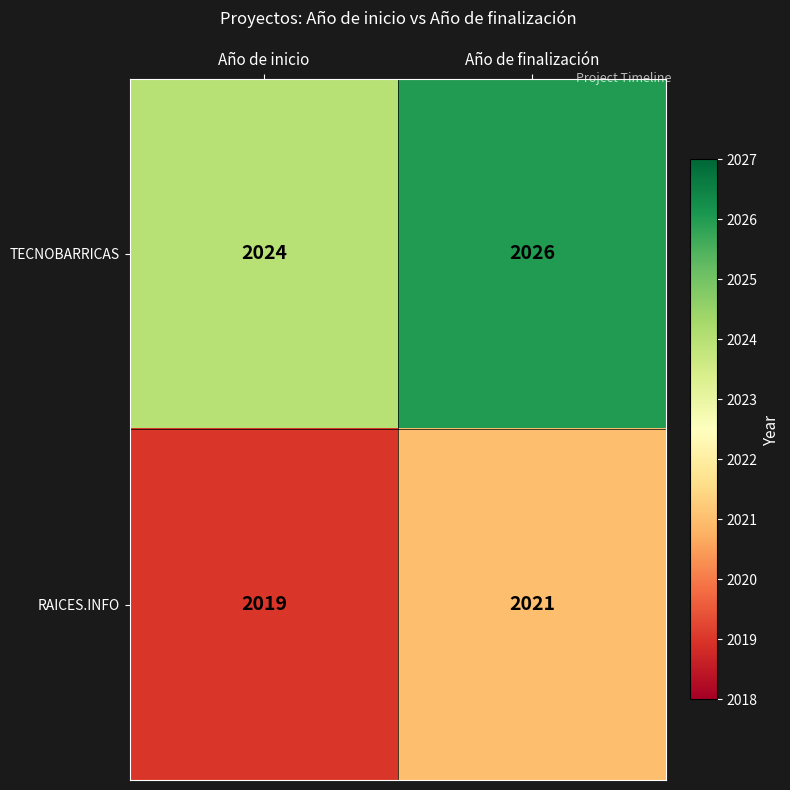

What is the total value across all series at Año de inicio?

4043